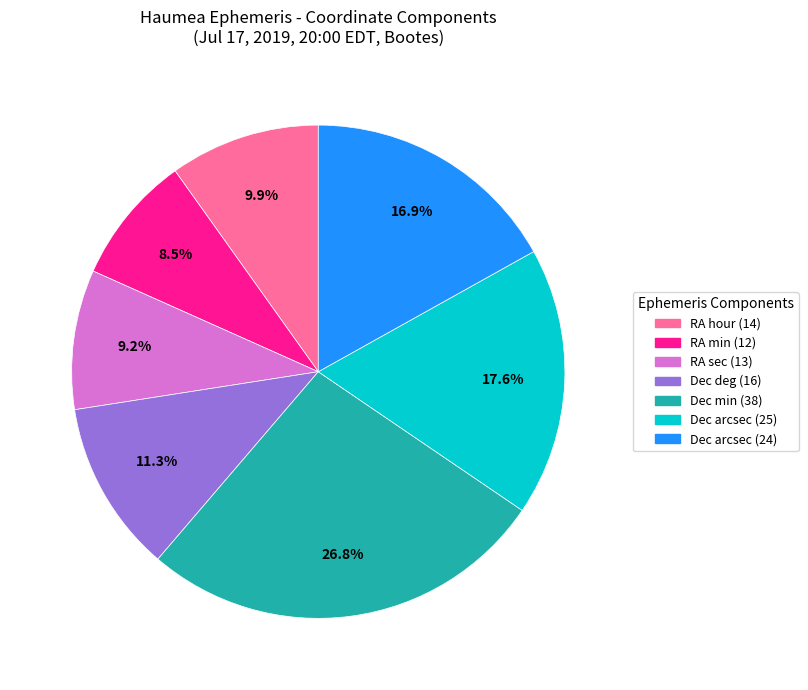

Is there a majority slice in this chart?

No